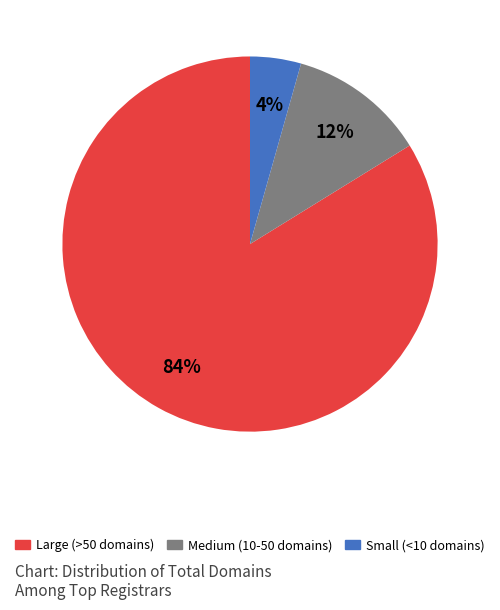

What is the smallest slice in the pie chart?

Small (<10 domains)